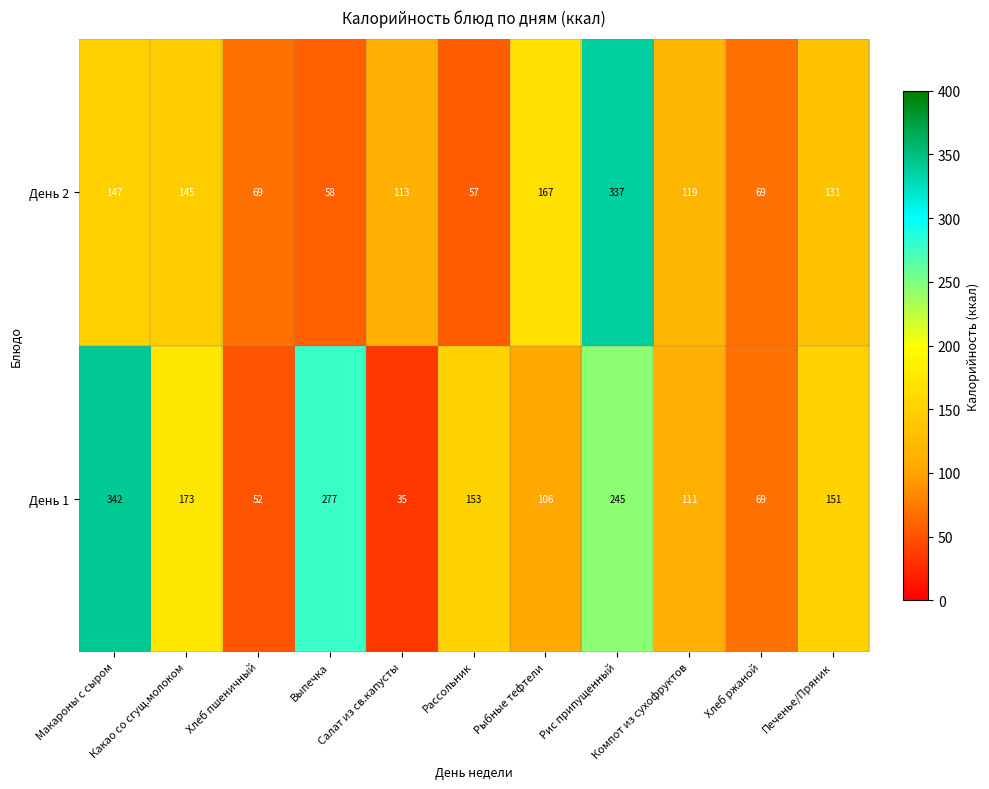

What is the average value of the День 2 series?

128